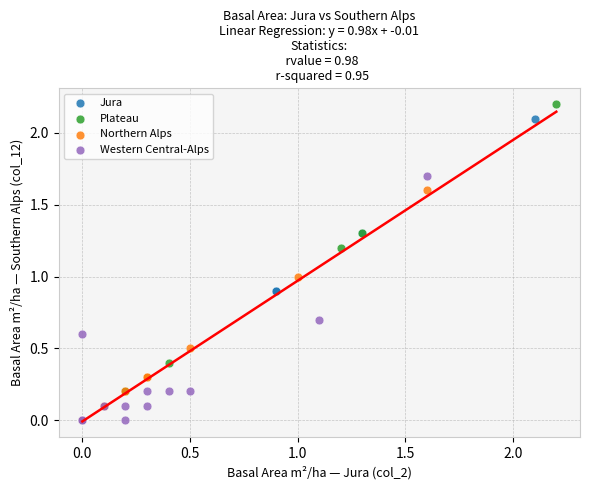

Which series contains the highest Y value?

Plateau